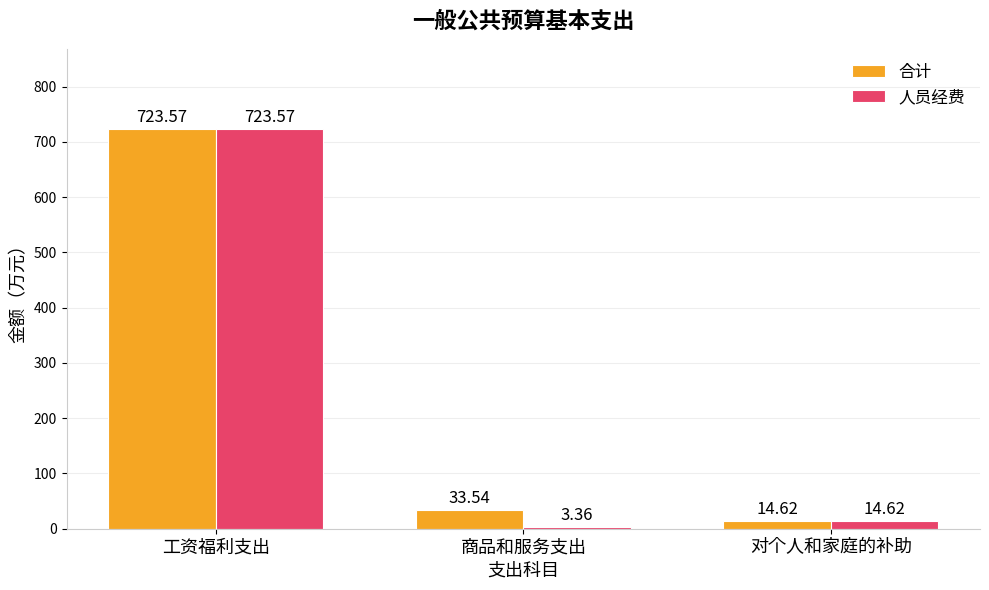

What is the label of the 3rd bar from the right?

工资福利支出